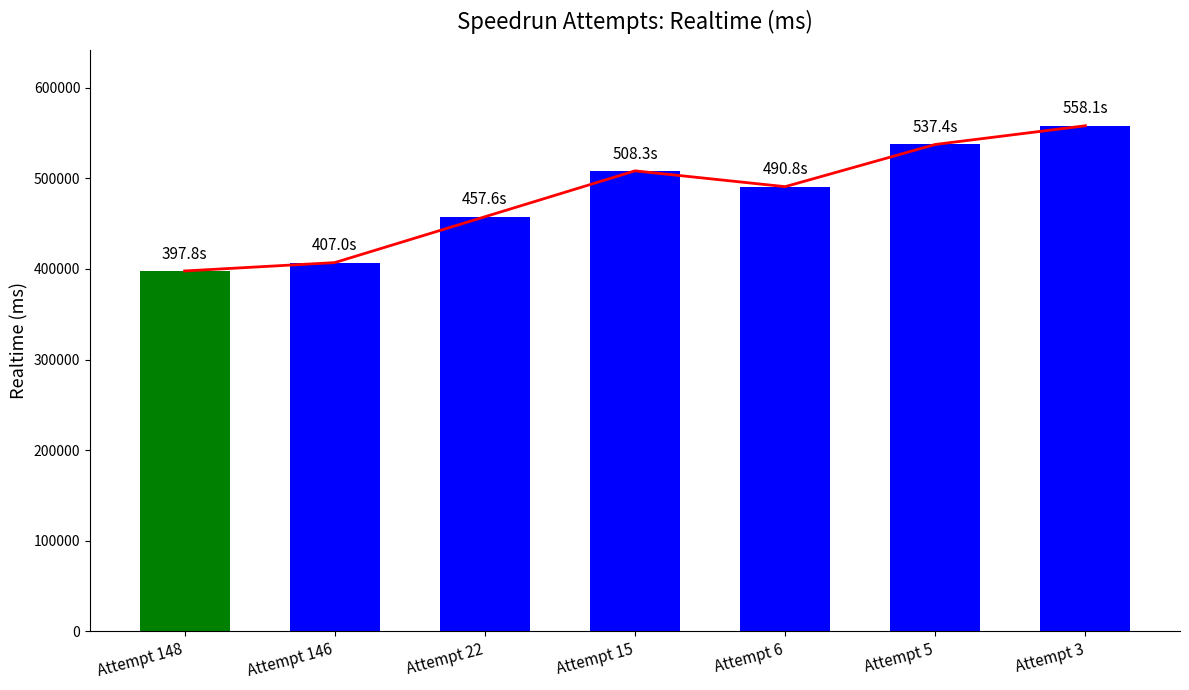

What is the greatest value displayed?

558083